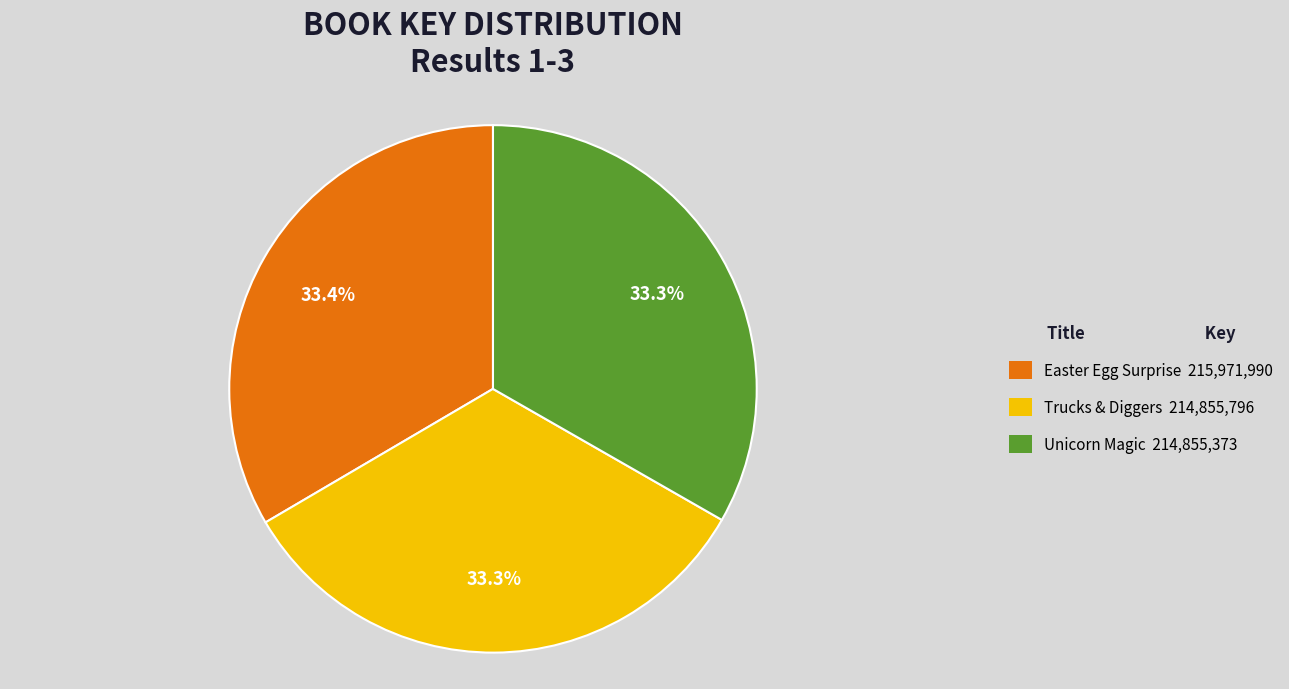

How many segments does this pie chart have?

3